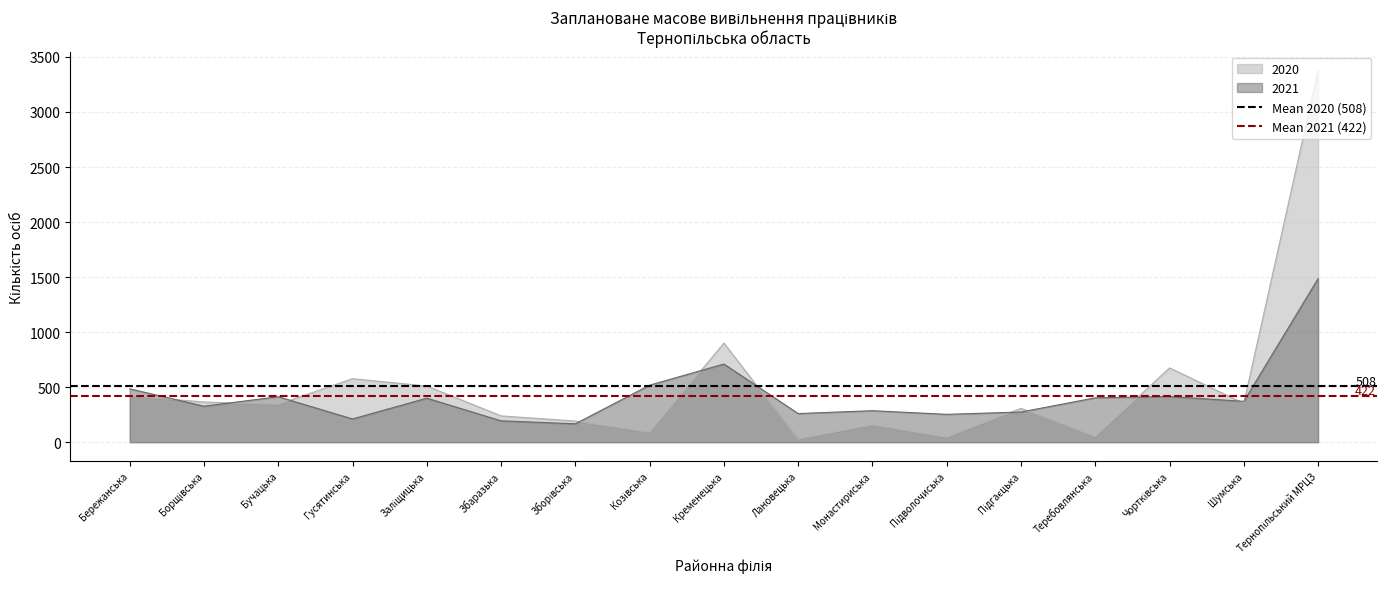

True or false: 2021 has a value of 260 at Лановецька.

True